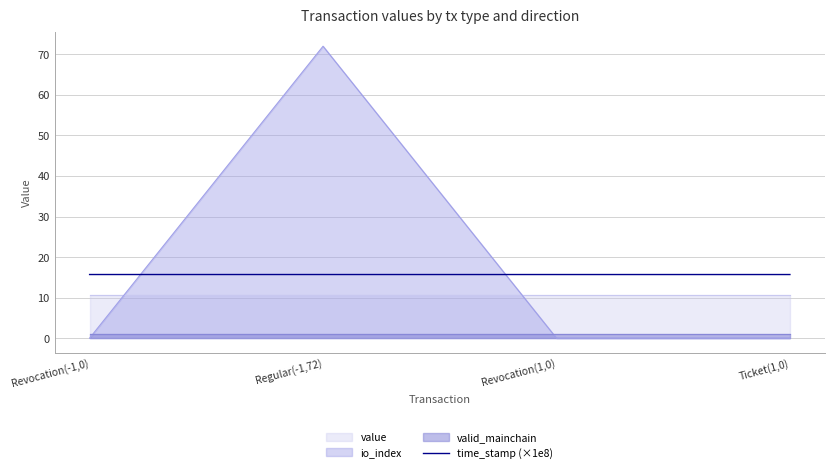

What is the minimum value for time_stamp (×1e8)?

15.7